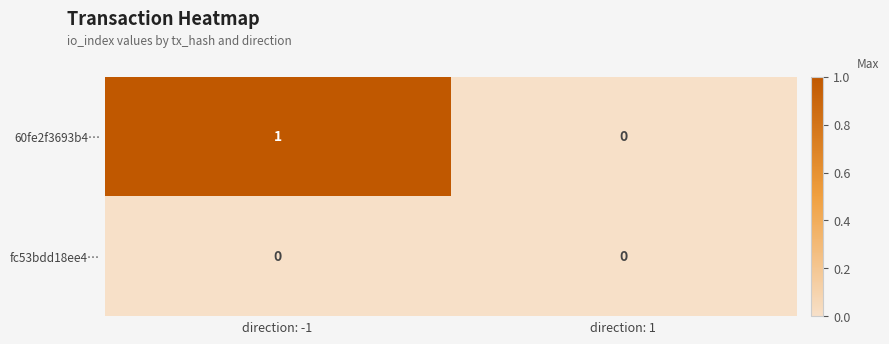

What is the greatest value displayed?

1